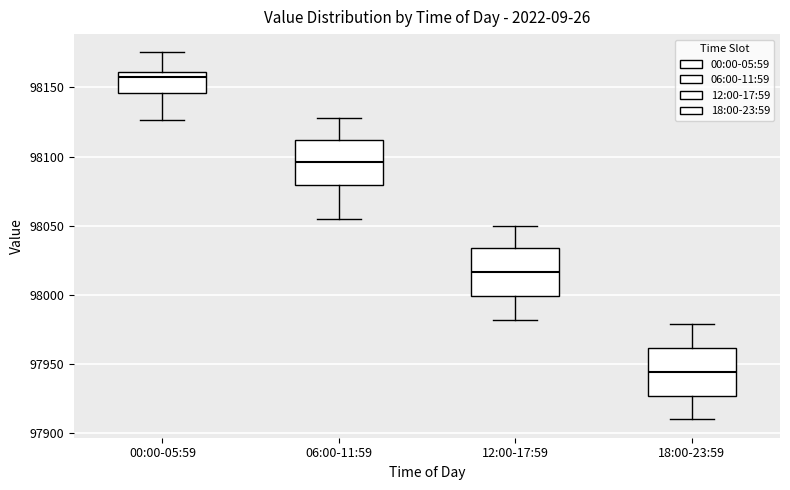

Where does the lower whisker of the box for 18:00-23:59 end on the y-axis? The values are not printed on the chart, so give them approximately, as read against the axis.

97910